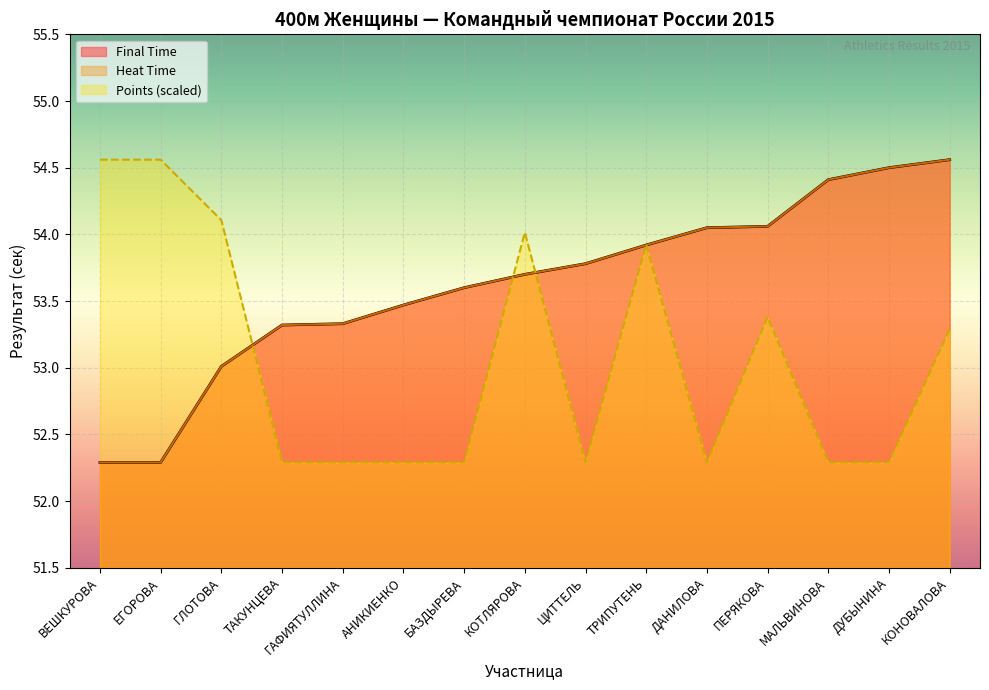

What is the label of the 10th point from the right?

АНИКИЕНКО